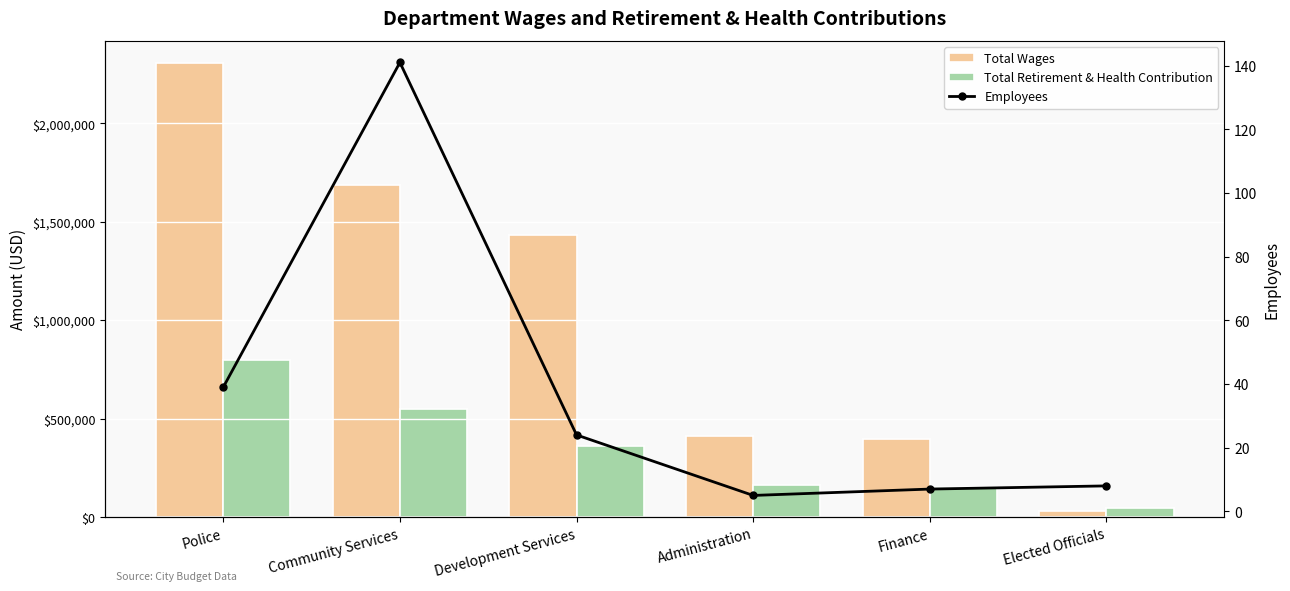

What is the value of the Total Retirement & Health Contribution bar at the 2nd from the left?

546937